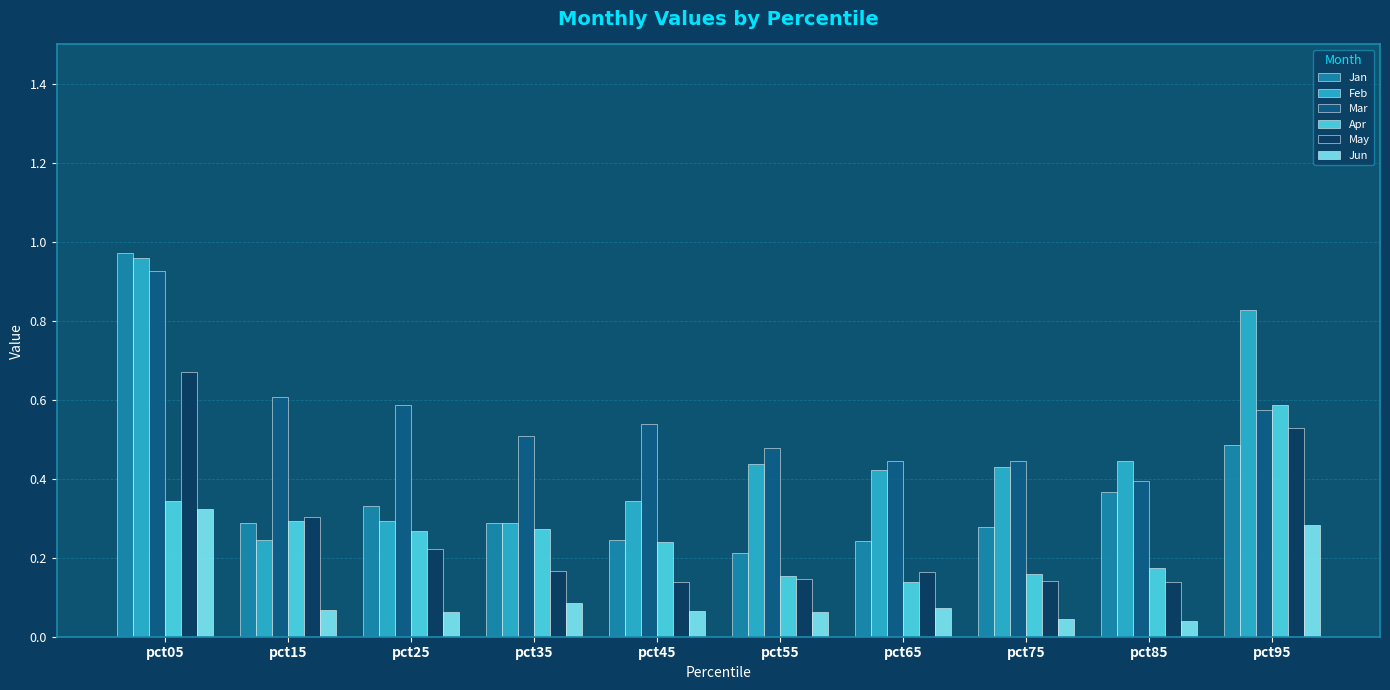

The Jan series shows 0.5 at pct95. True or false?

True